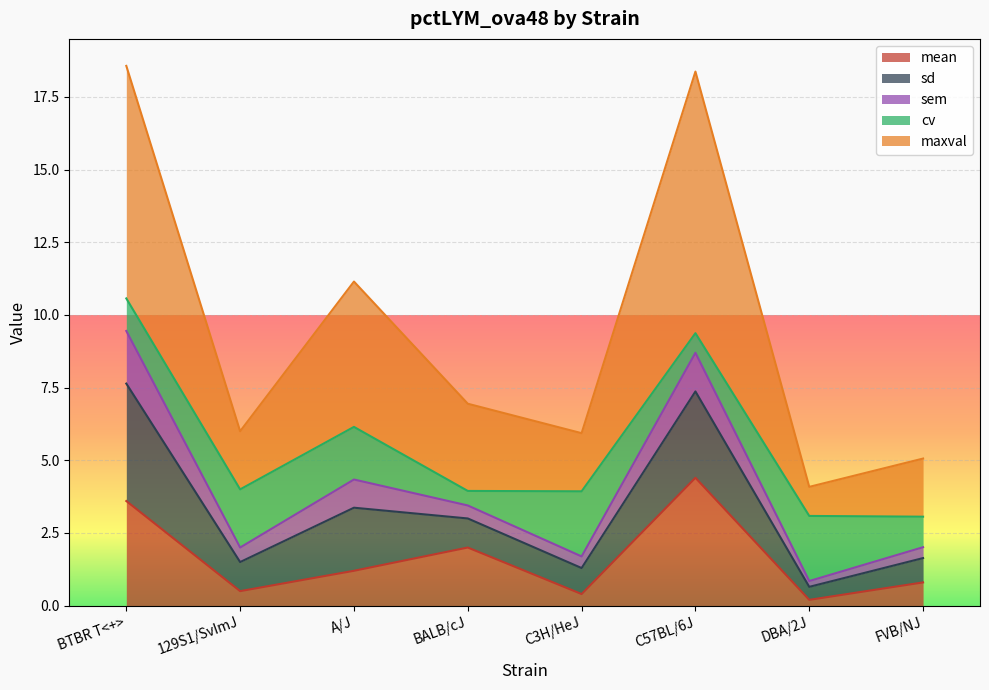

What is the label of the 2nd point from the left?

129S1/SvImJ